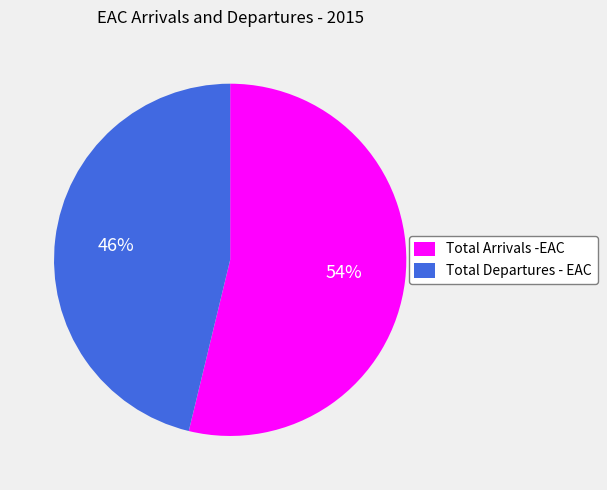

Between Total Arrivals -EAC and Total Departures - EAC, which is larger?

Total Arrivals -EAC